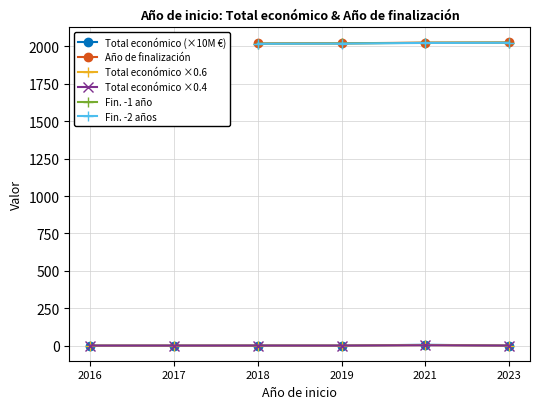

True or false: Total económico ×0.6 and Total económico ×0.4 cross at least once.

False